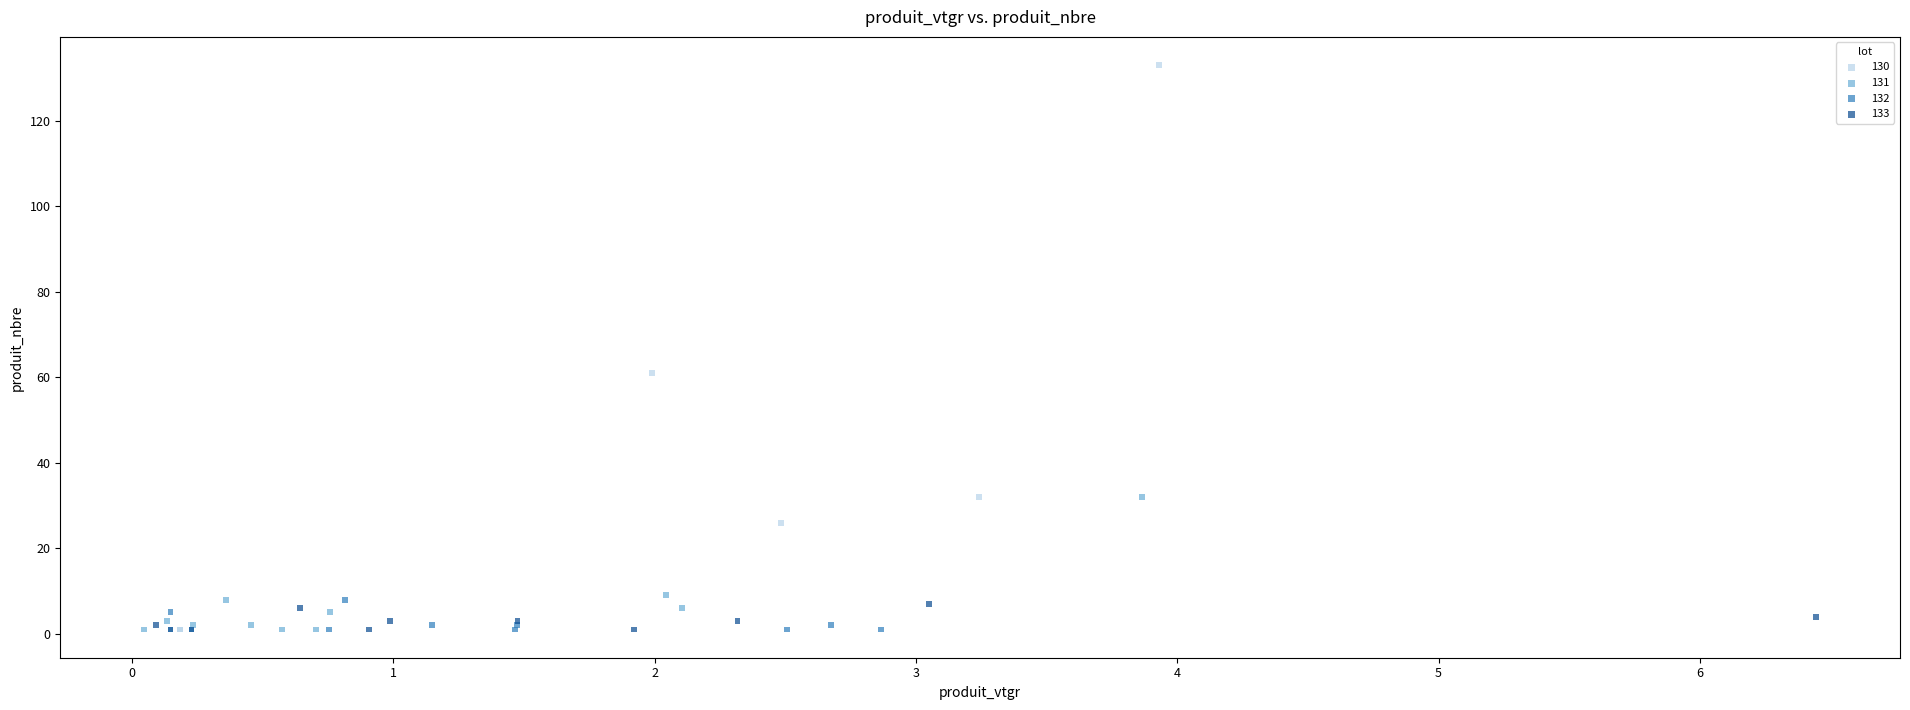

Which series reaches the maximum Y coordinate?

130